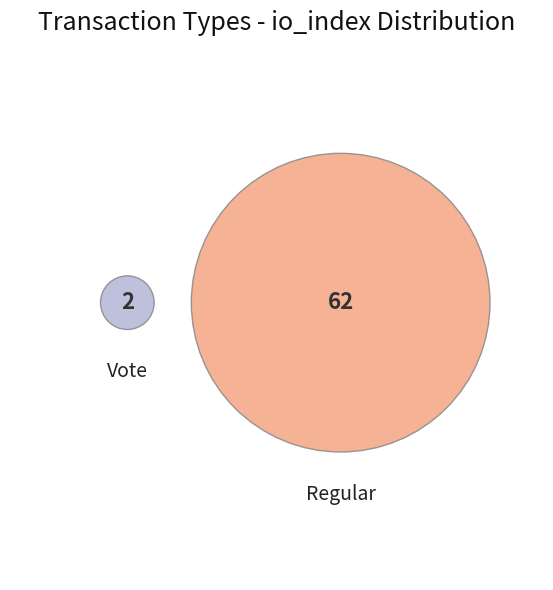

How many slices are in this pie chart?

2